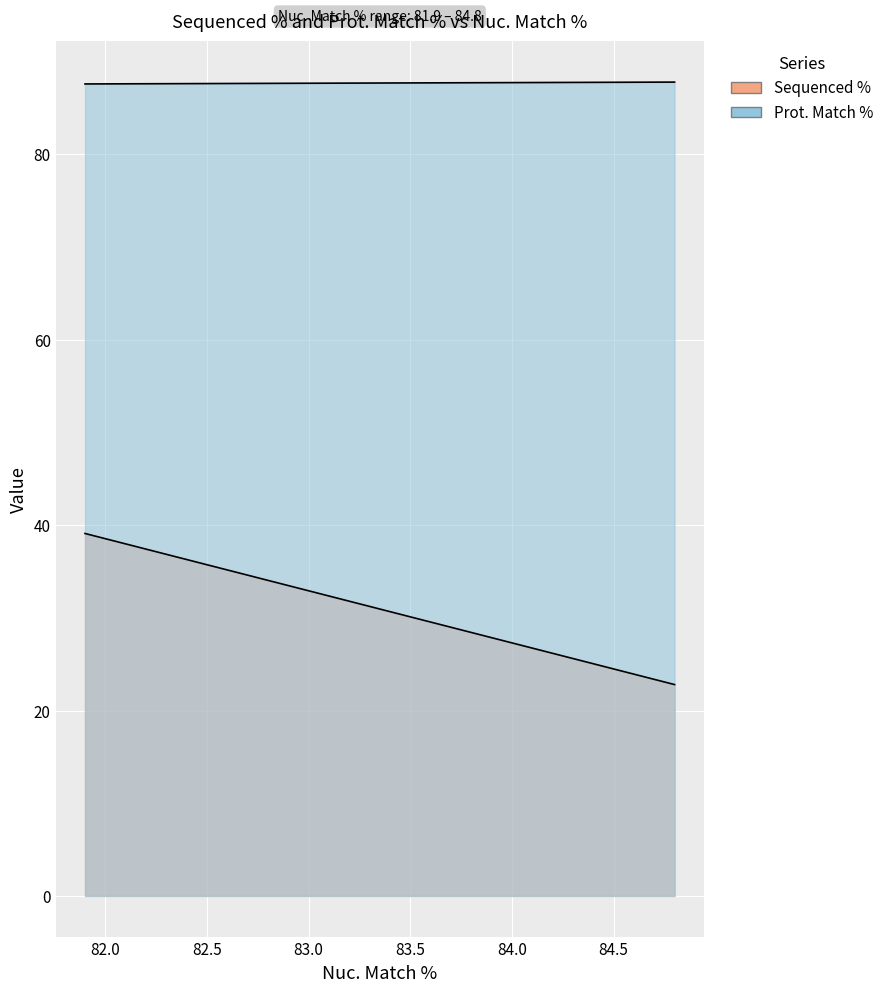

Does the chart display data point markers on the line(s)?

No